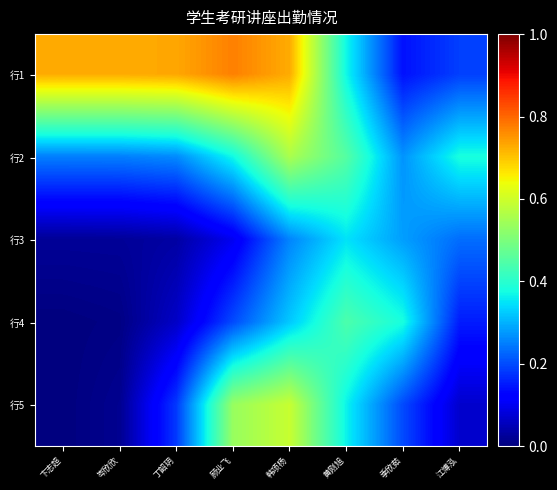

Which series changed the most between 顾业飞 and 季欣茹?

行1